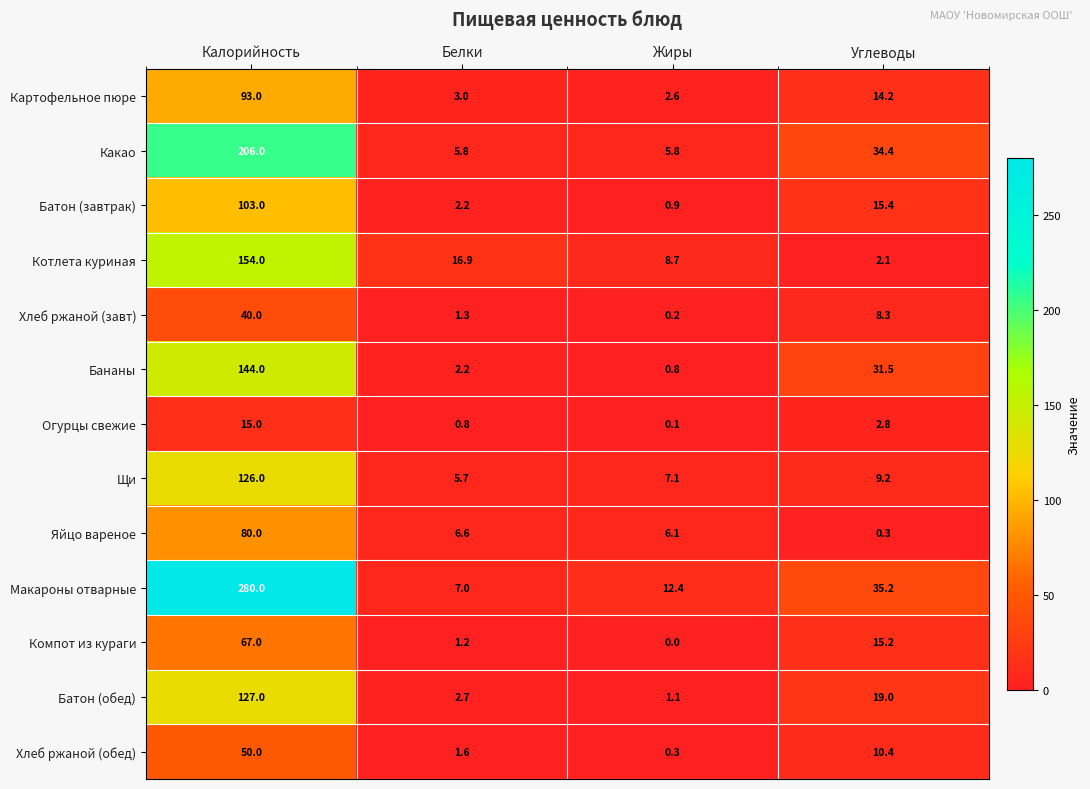

What is the sum of all Яйцо вареное values?

93.0